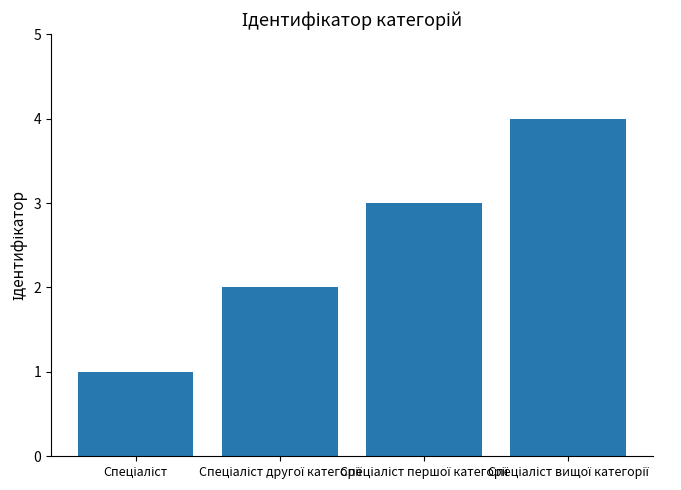

What is the maximum value shown in the chart?

4